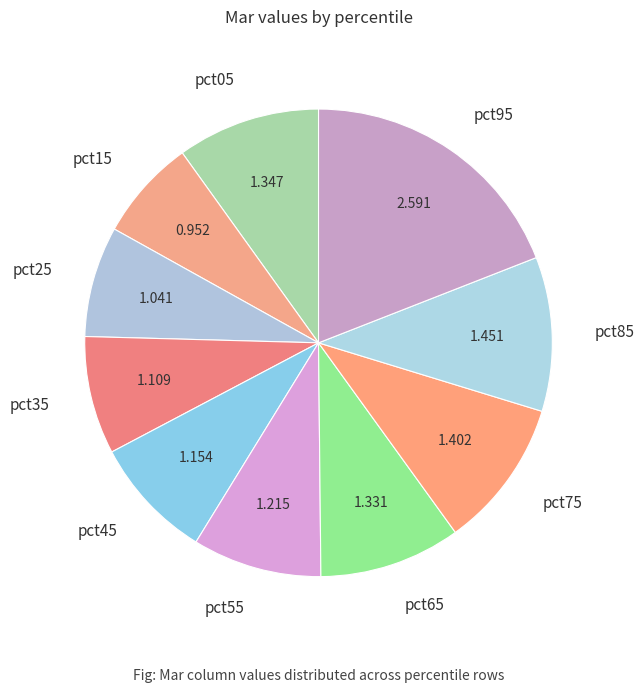

Does any single category account for the majority?

No